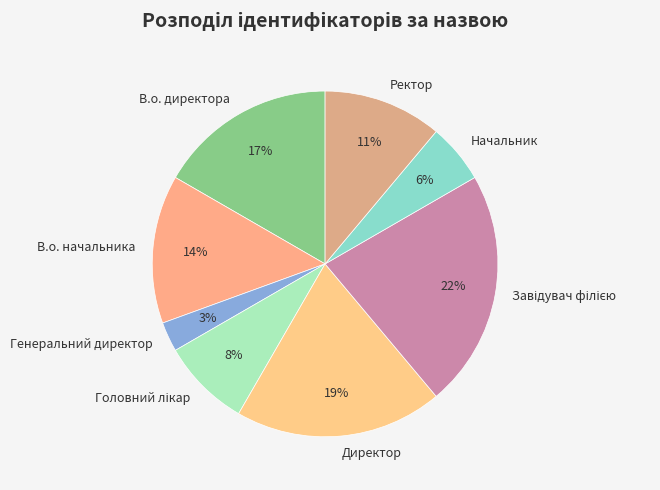

To the nearest percent, what is the difference between the largest and smallest slice percentages?

19%